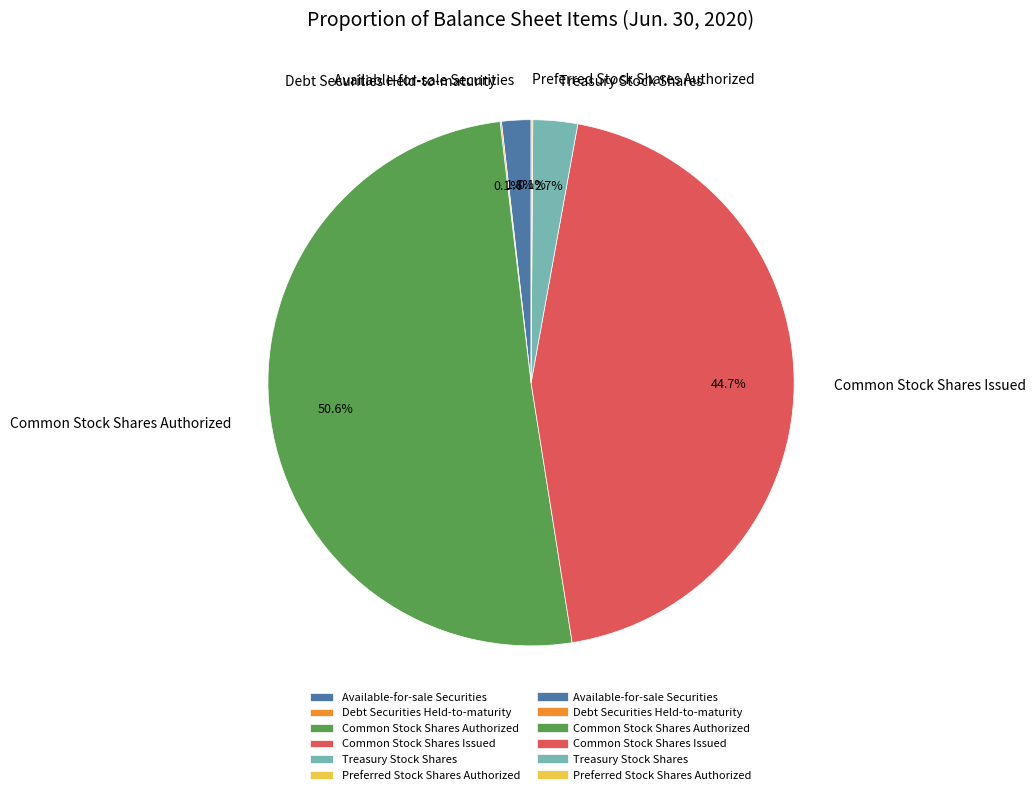

What percentage is NOT represented by Common Stock Shares Issued?

55.3%